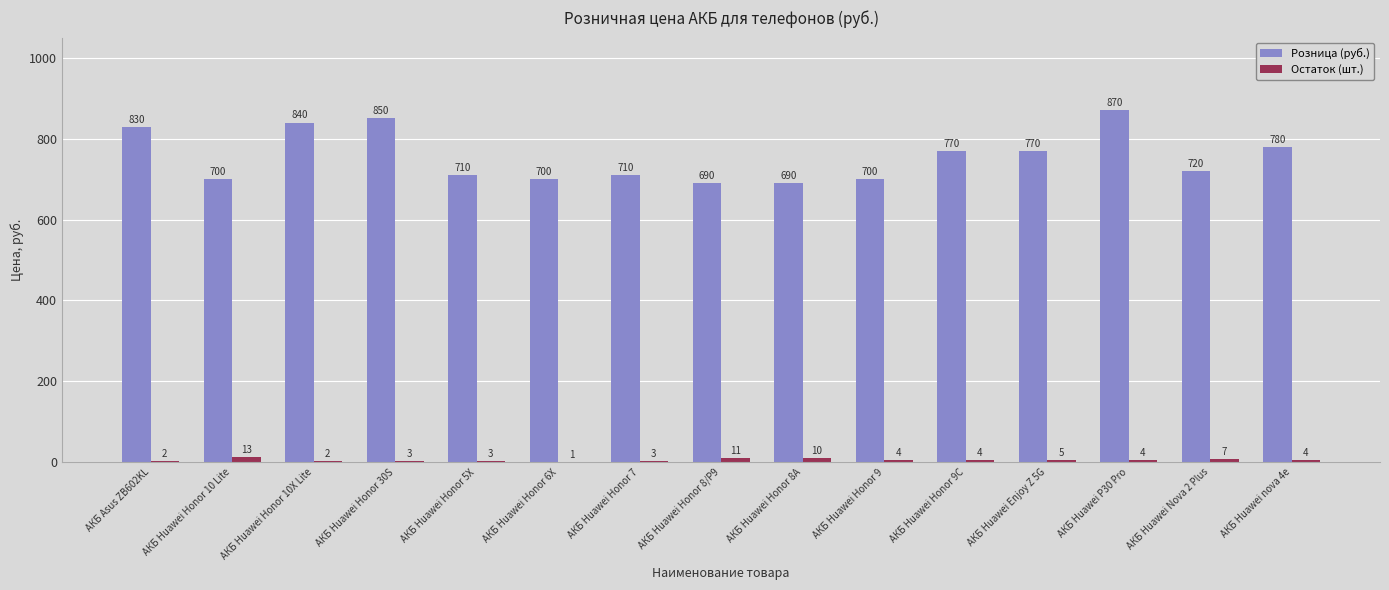

At which label does Розница (руб.) first exceed 720?

АКБ Asus ZB602KL